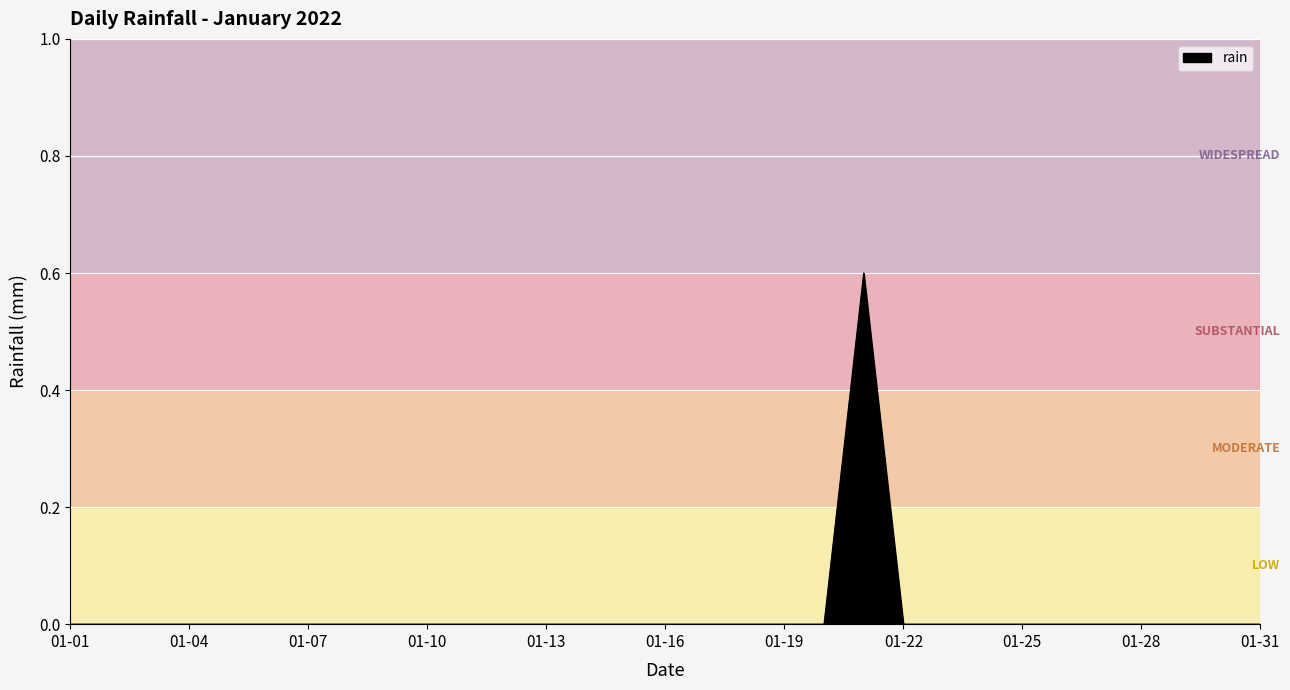

What is the maximum value shown in the chart?

0.6